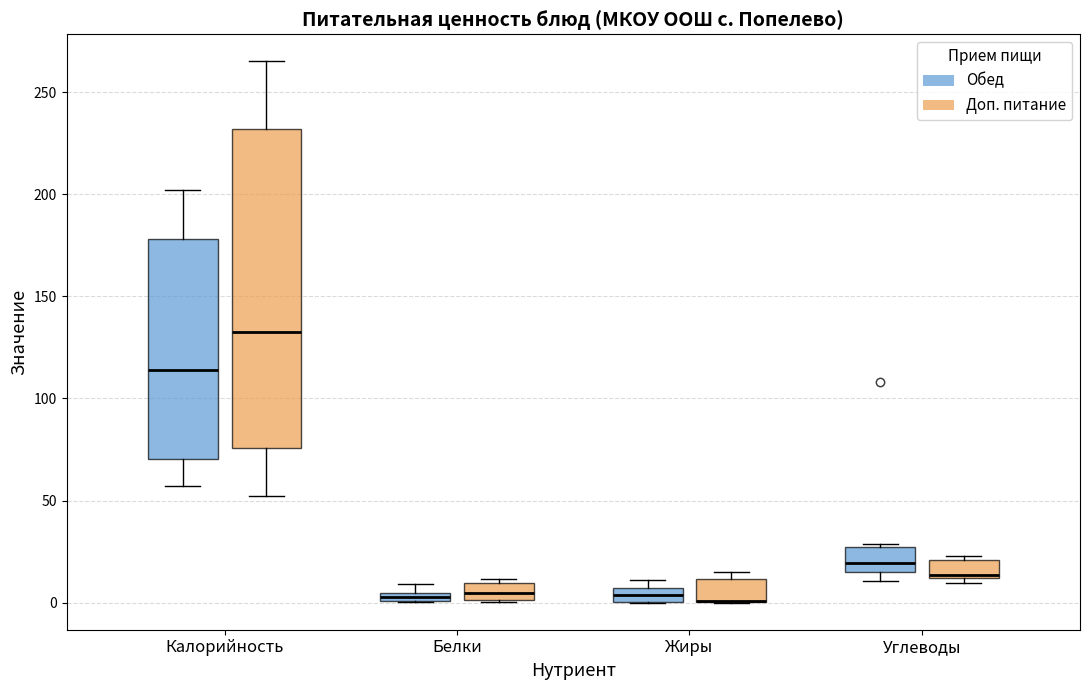

Which box is the tallest, from its lower edge to its upper edge?

Калорийность (Доп. питание)